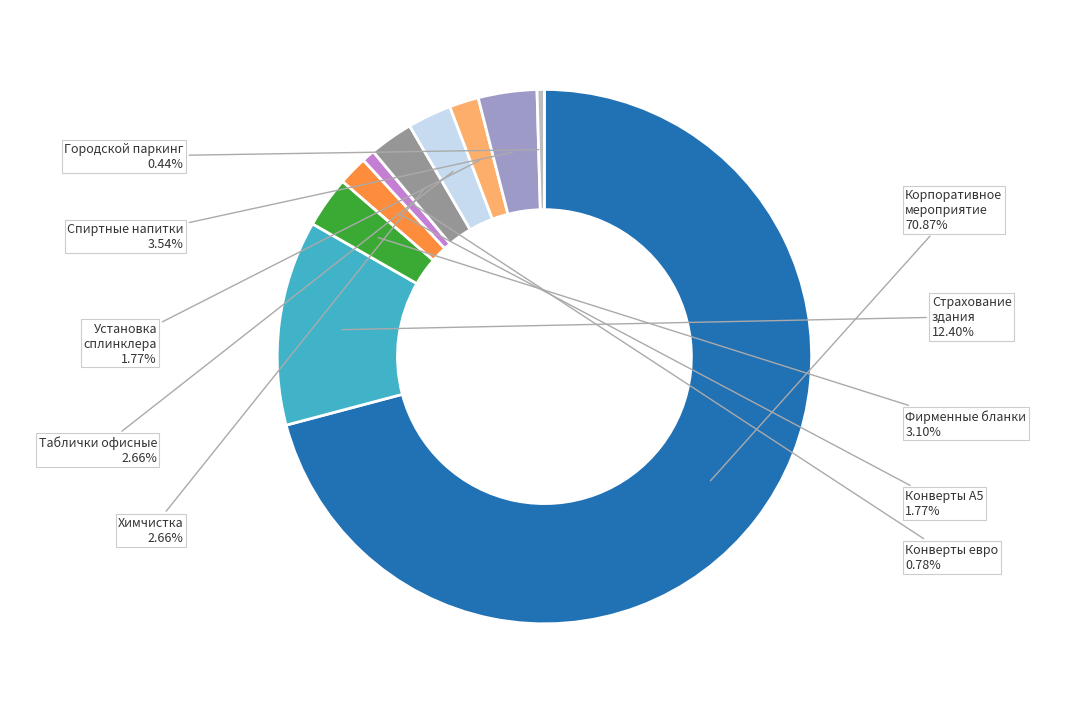

Which slice is the largest?

Корпоративное мероприятие